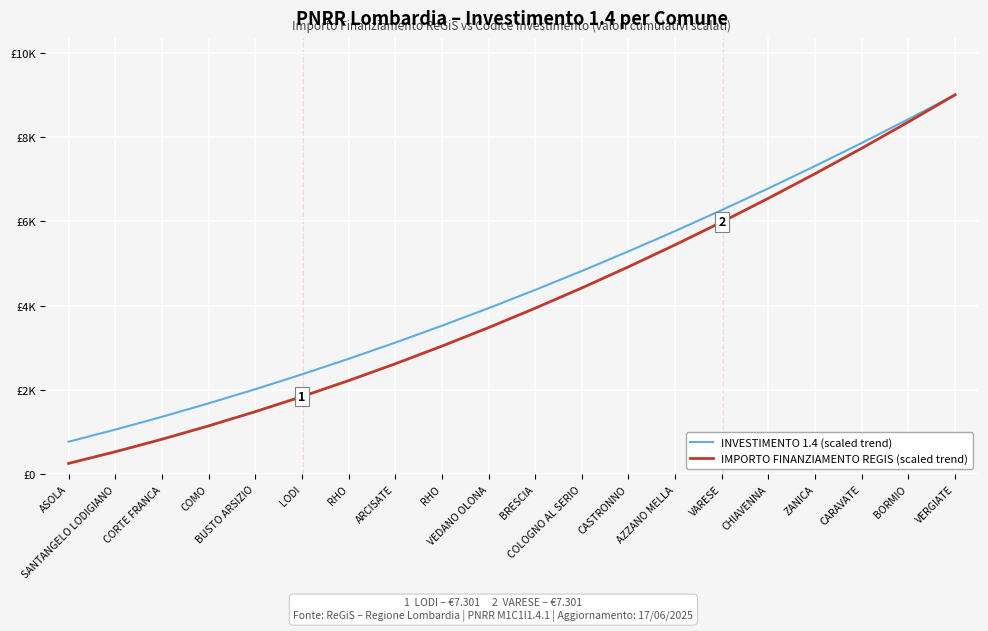

List the series in order of their overall mean, highest first.

INVESTIMENTO 1.4 (scaled trend), IMPORTO FINANZIAMENTO REGIS (scaled trend)